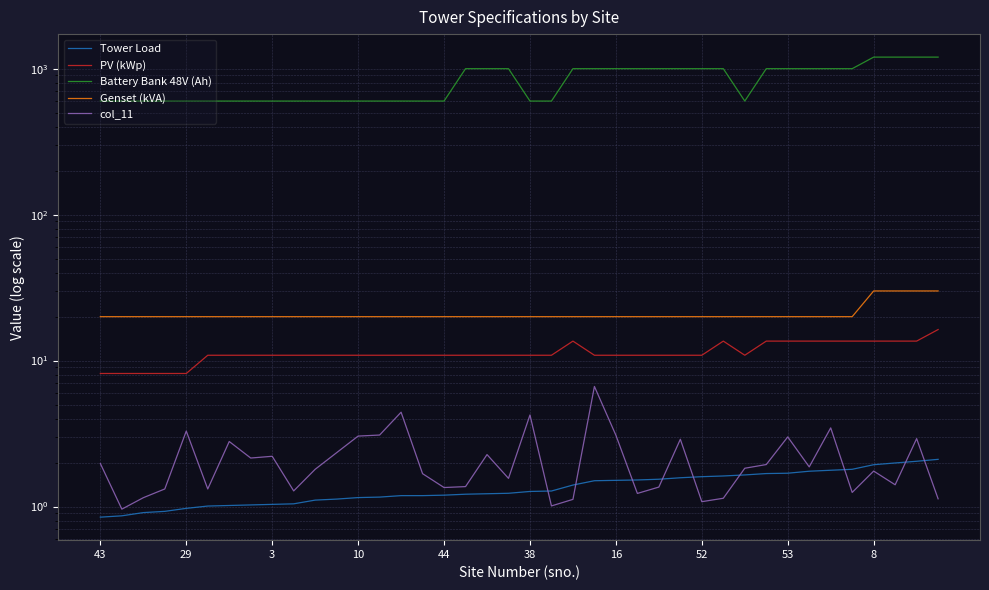

What are all the series names shown in the legend?

Tower Load, PV (kWp), Battery Bank 48V (Ah), Genset (kVA), col_11